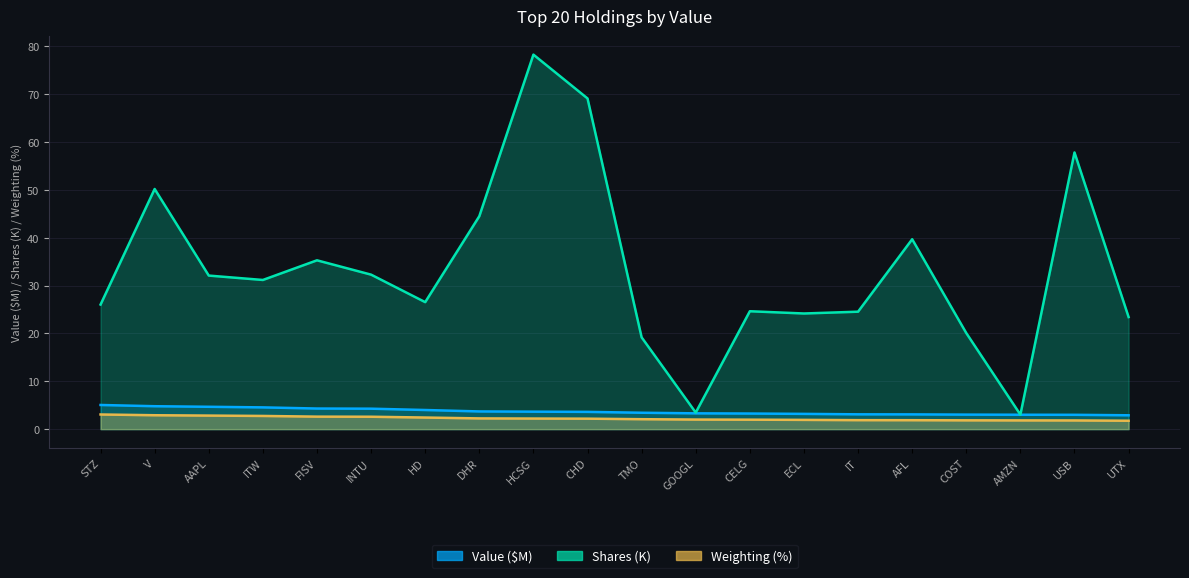

True or false: Weighting has more than 1 points higher than both neighbors.

False